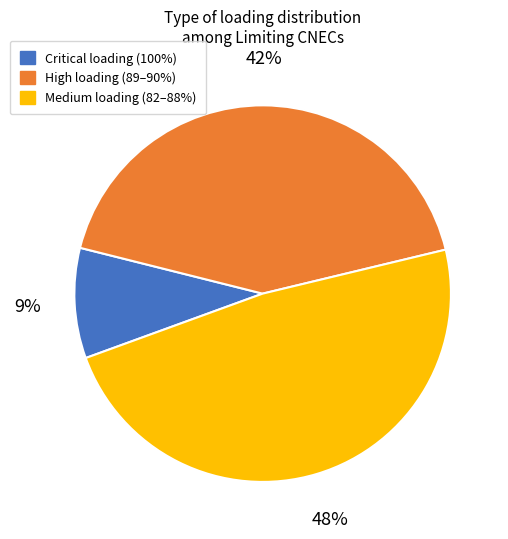

To the nearest percent, what is the difference between the largest and smallest slice percentages?

39%